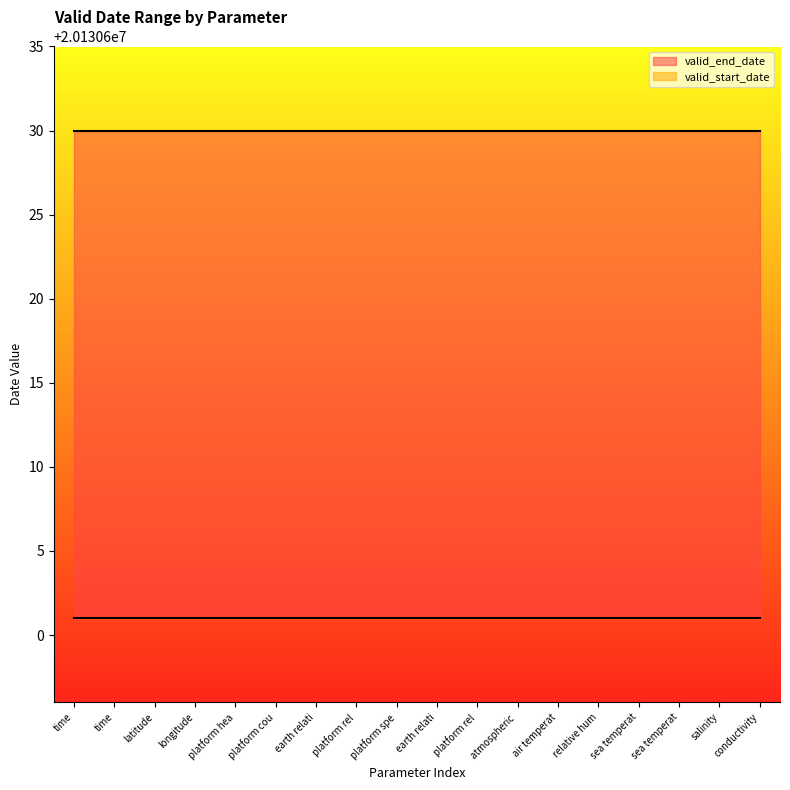

True or false: valid_start_date and valid_end_date cross at least once.

False